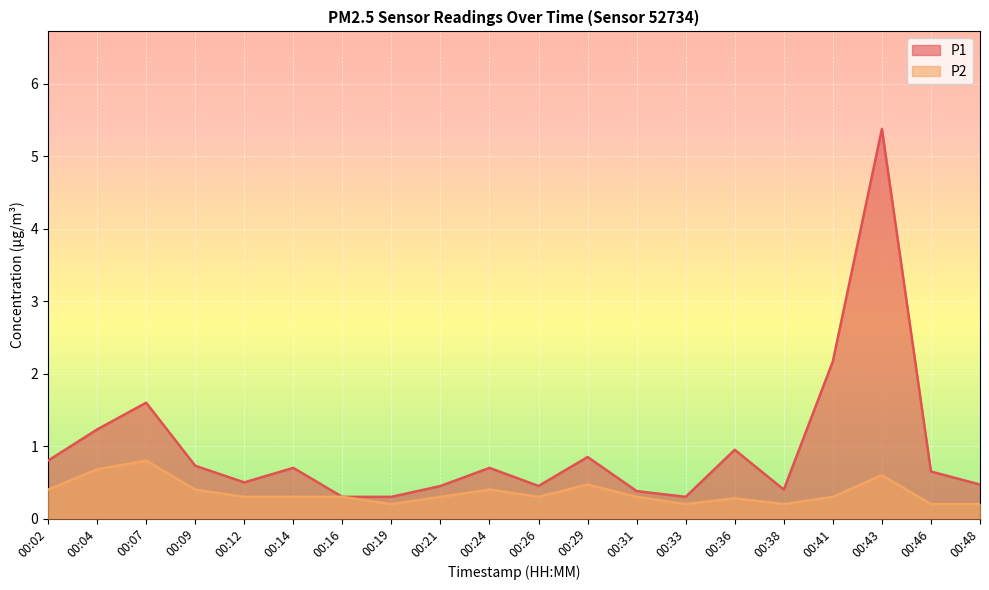

True or false: P2 has a value of 0.5 at 00:41.

False